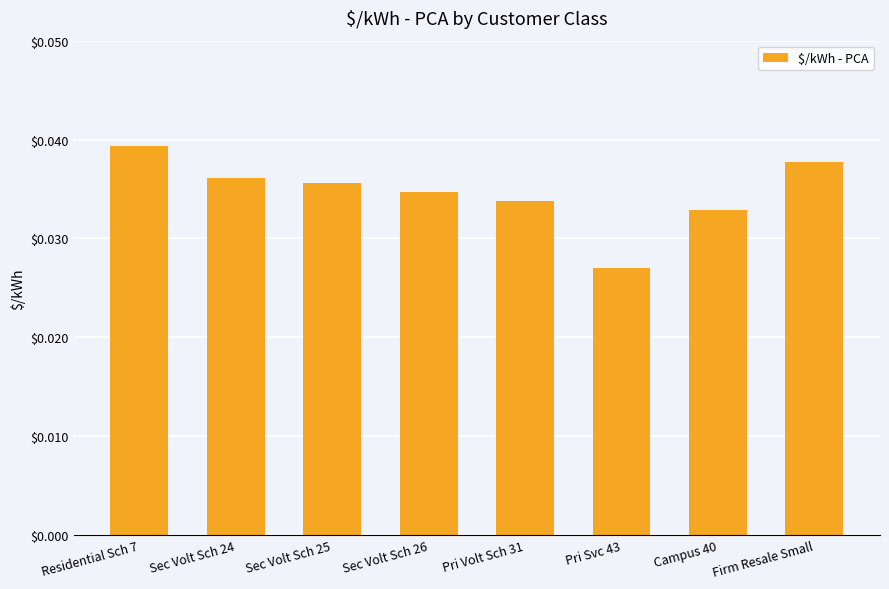

What position from the right is Sec Volt Sch 24?

7